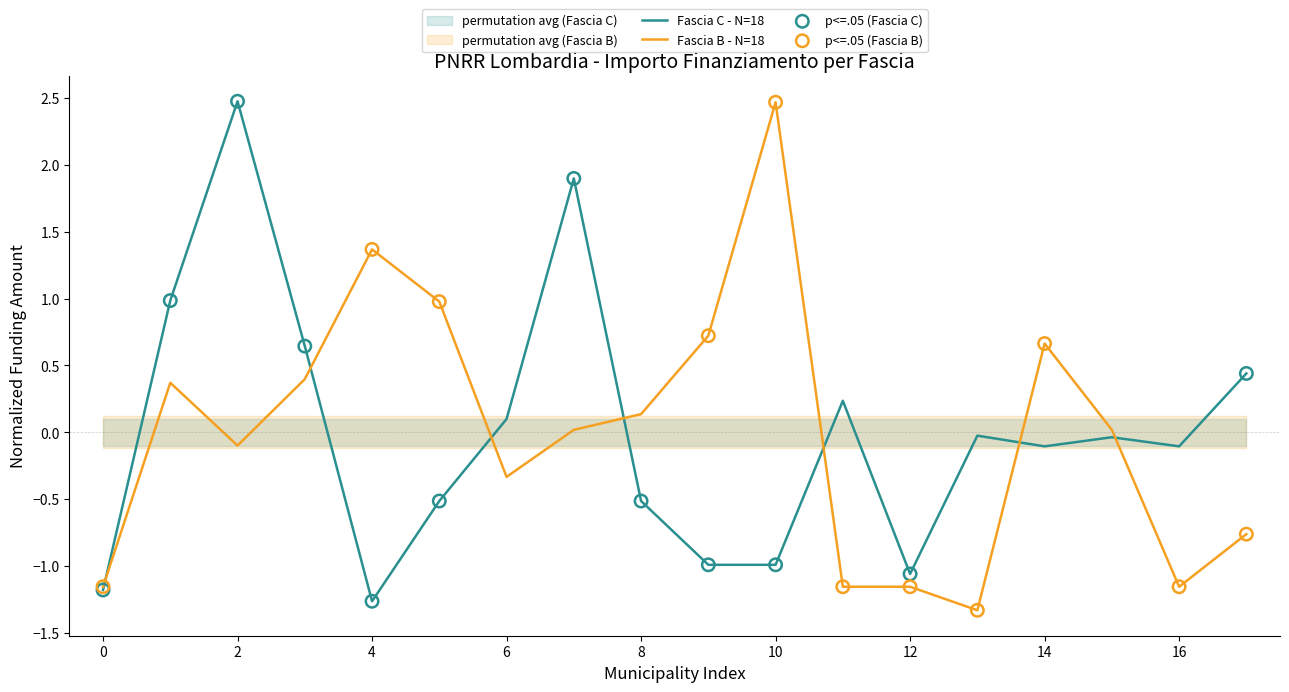

Which series has the largest total across all categories?

Fascia B